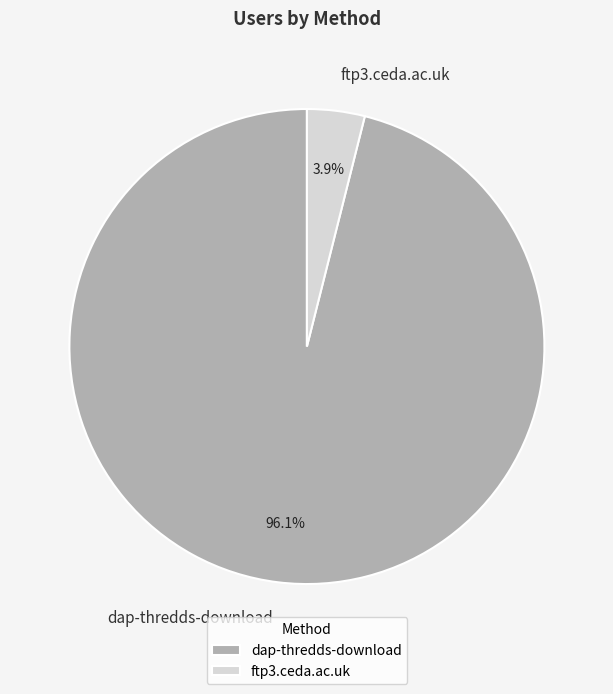

What is the majority slice?

dap-thredds-download